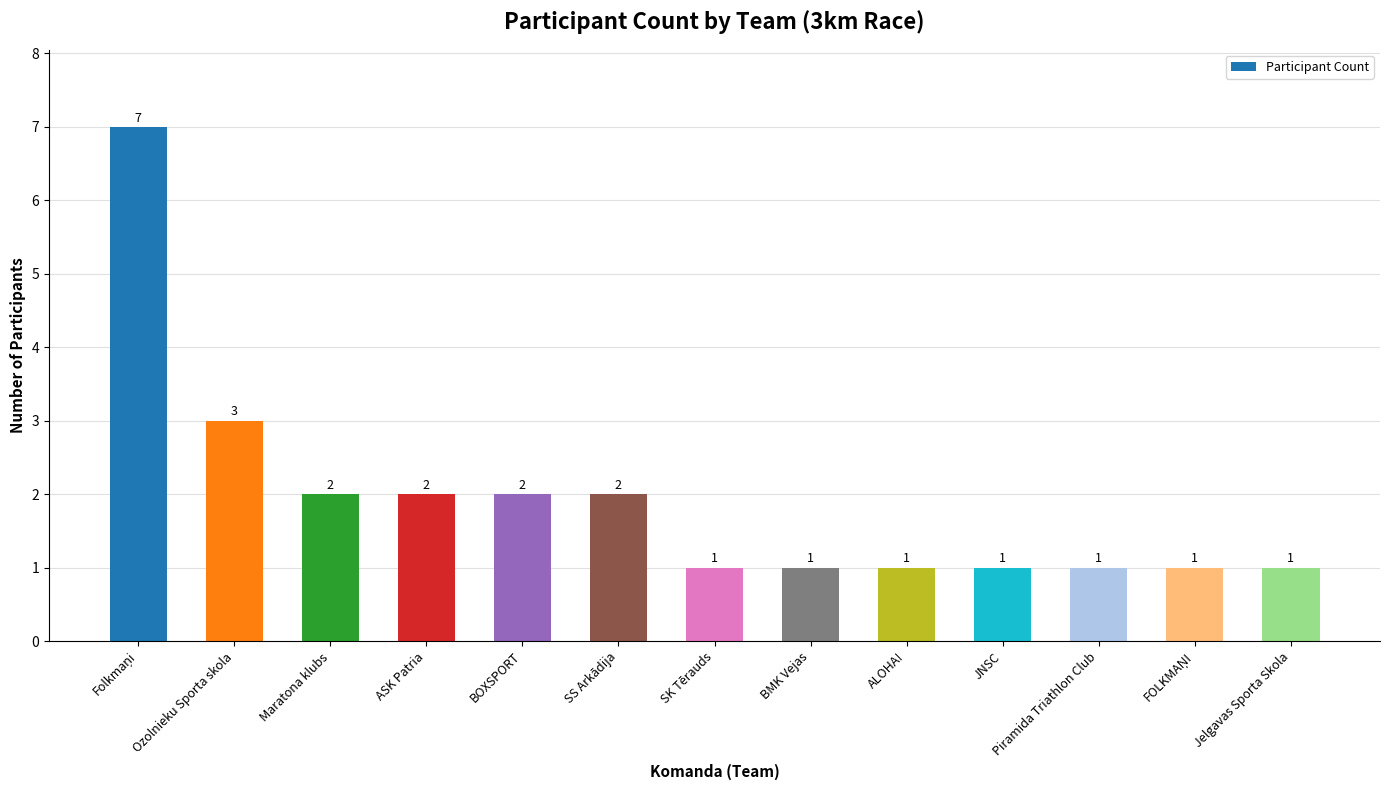

The chart shows a value of 3 at Ozolnieku Sporta skola. True or false?

True